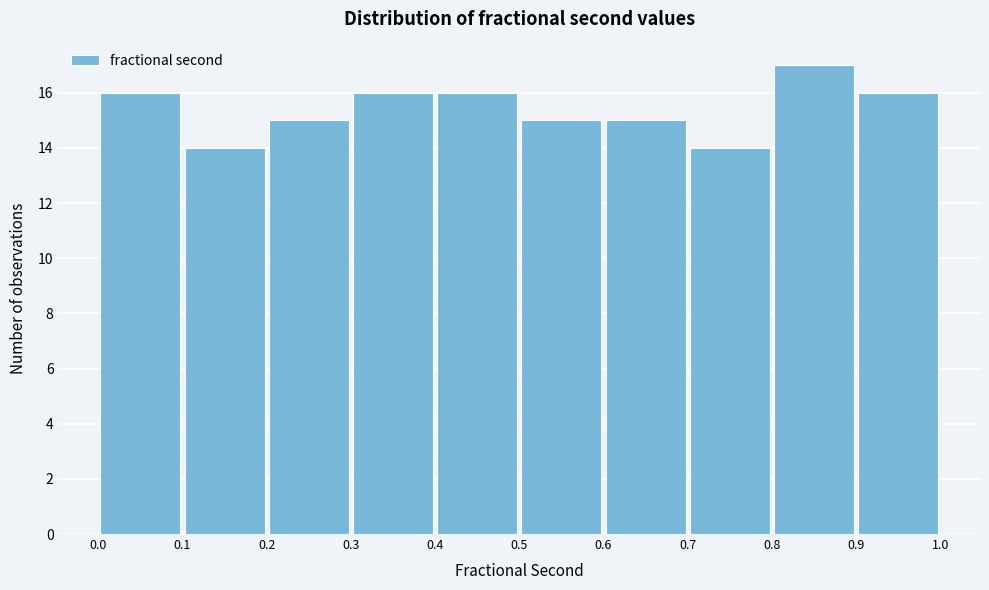

What is the height of the bar covering 0.5 to 0.6 on the x-axis? The values are not printed on the chart, so give them approximately, as read against the axis.

15